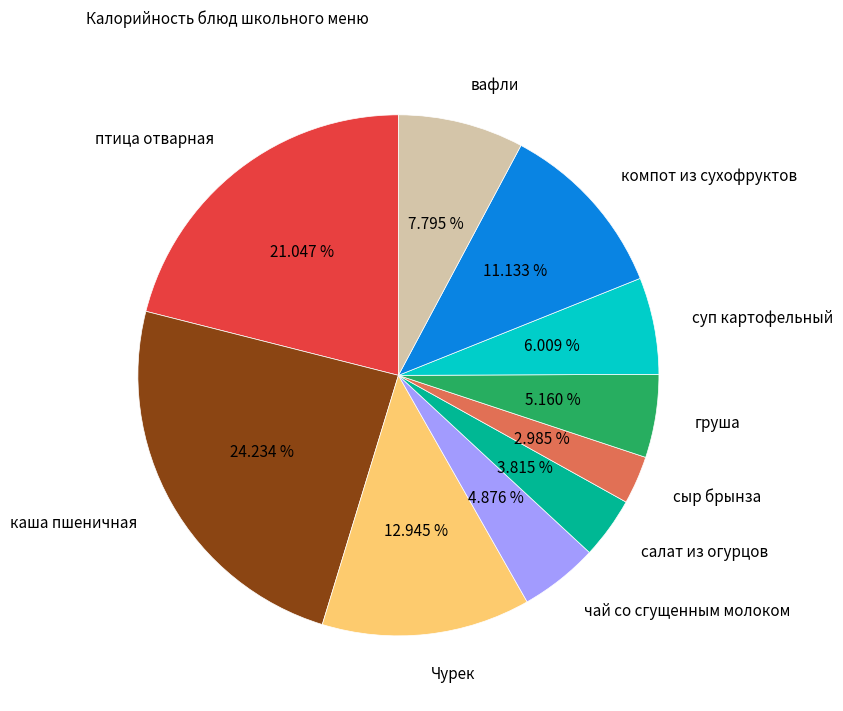

Which has a higher value, сыр брынза or птица отварная?

птица отварная